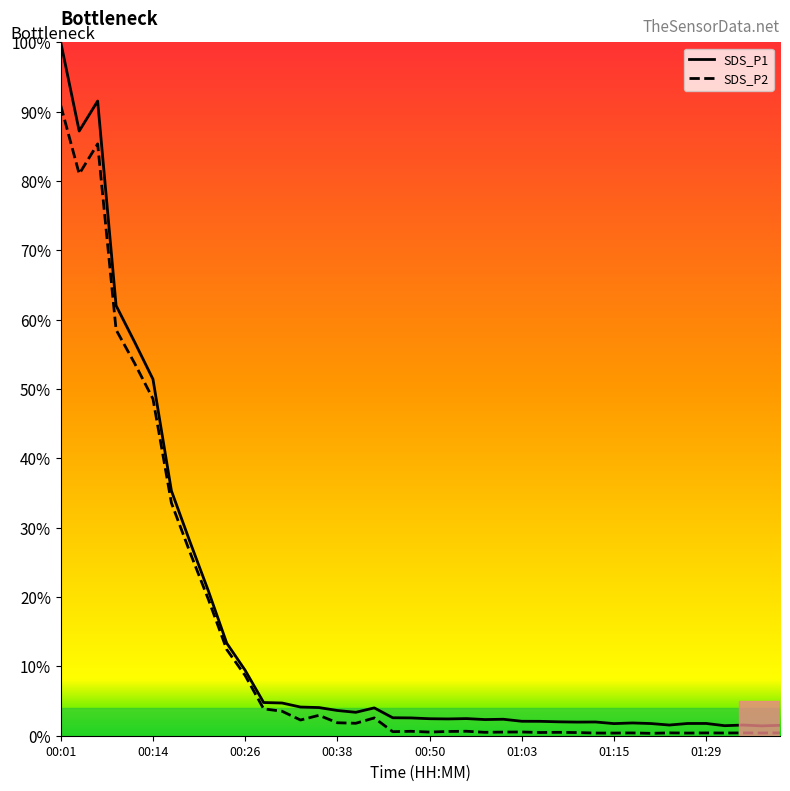

Which series has the widest spread of values?

SDS_P1